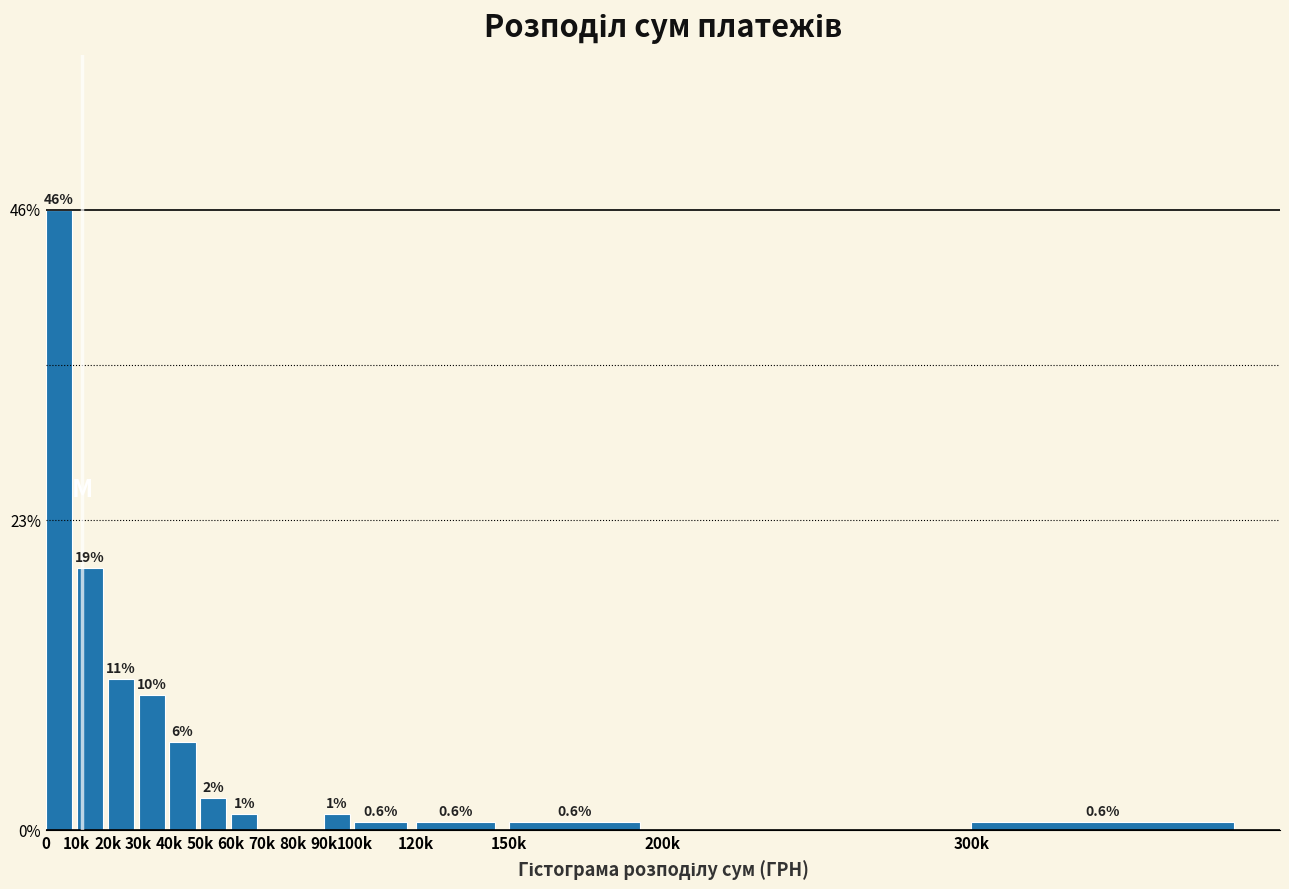

What is the sum of all values?

100.0